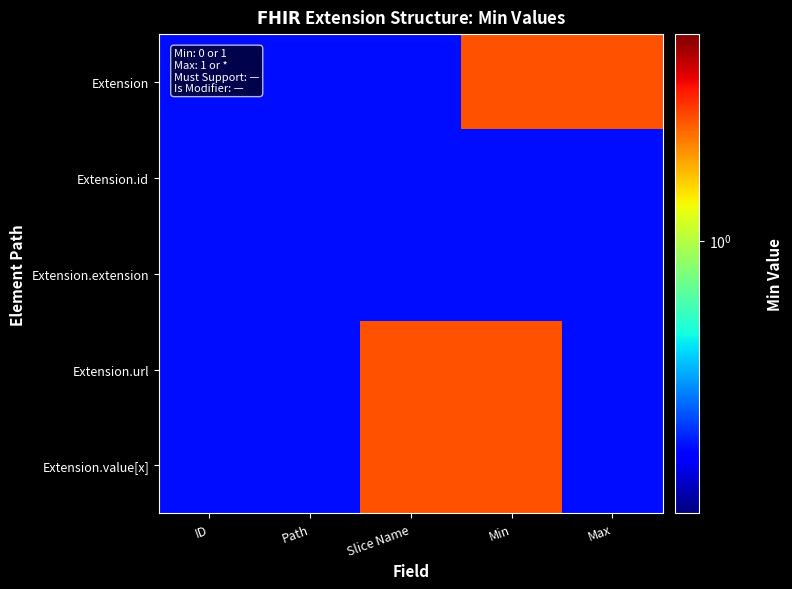

How many distinct data groups are displayed?

5